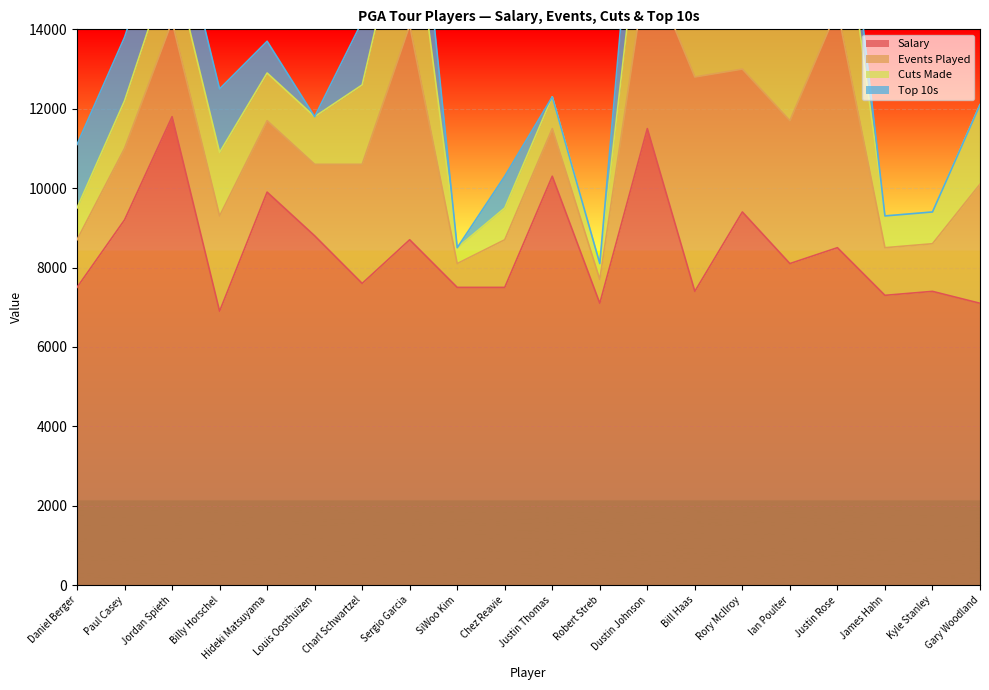

Reading left to right, what are all the values shown in this chart?

Salary: 7500	9200	11800	6900	9900	8800	7600	8700	7500	7500	10300	7100	11500	7400	9400	8100	8500	7300	7400	7100
Events Played: 2	3	4	4	3	3	5	9	1	2	2	1	7	9	6	6	10	2	2	5
Cuts Made: 2	3	4	4	3	3	5	9	1	2	2	1	7	9	6	6	9	2	2	5
Top 10s: 2	2	2	2	1	0	2	3	0	1	0	0	4	1	3	1	2	0	0	0